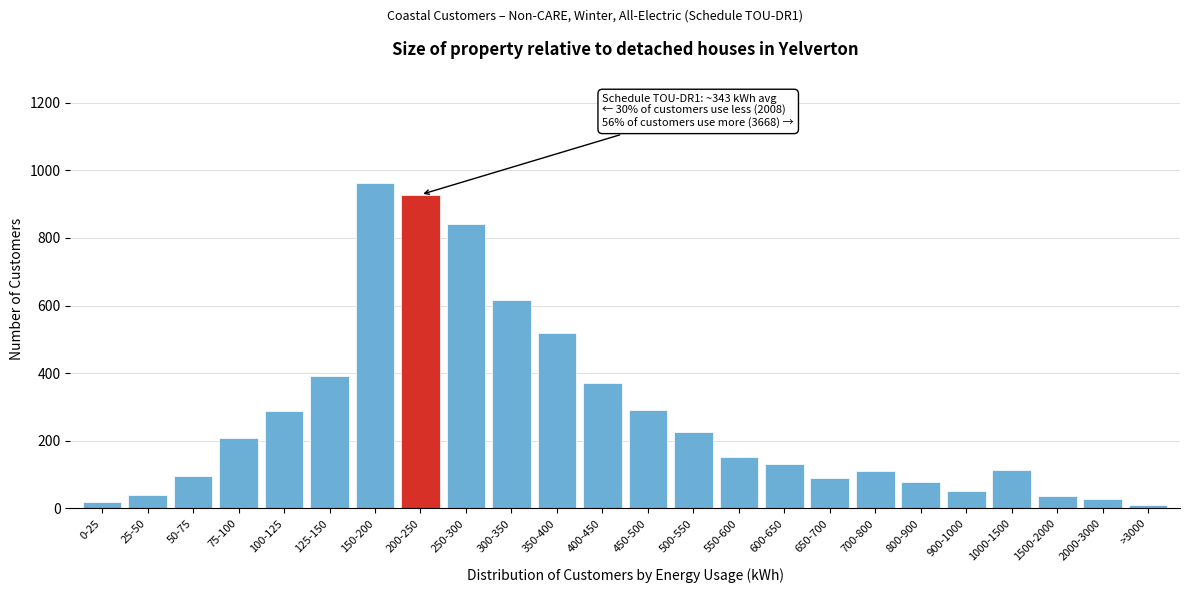

Which has a higher value, 650-700 or 500-550?

500-550